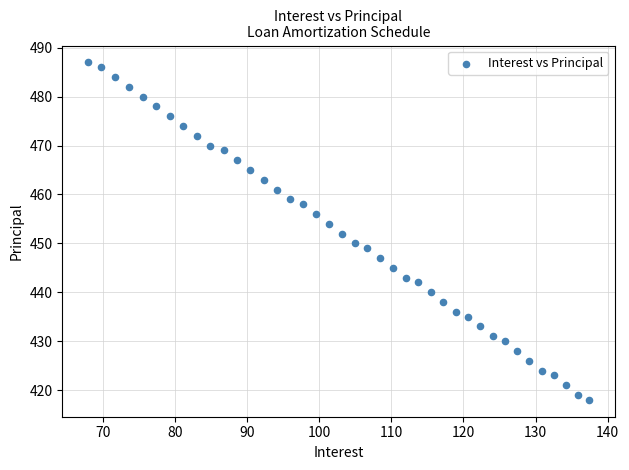

What is the range of Y values (max minus min)?

69